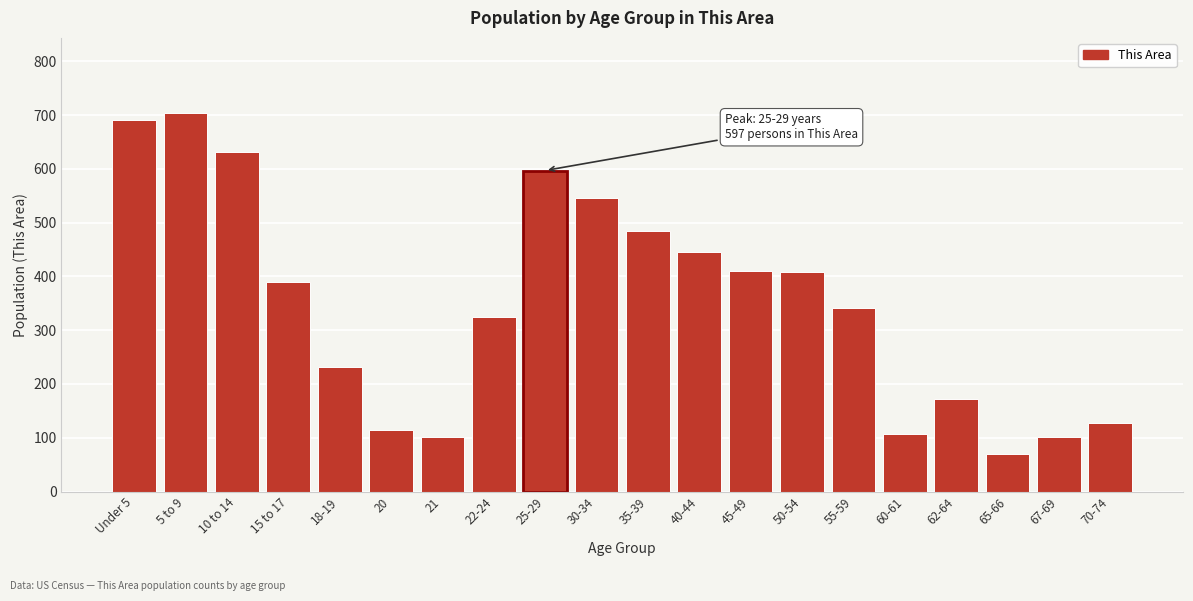

What is the sum of all values?

6998